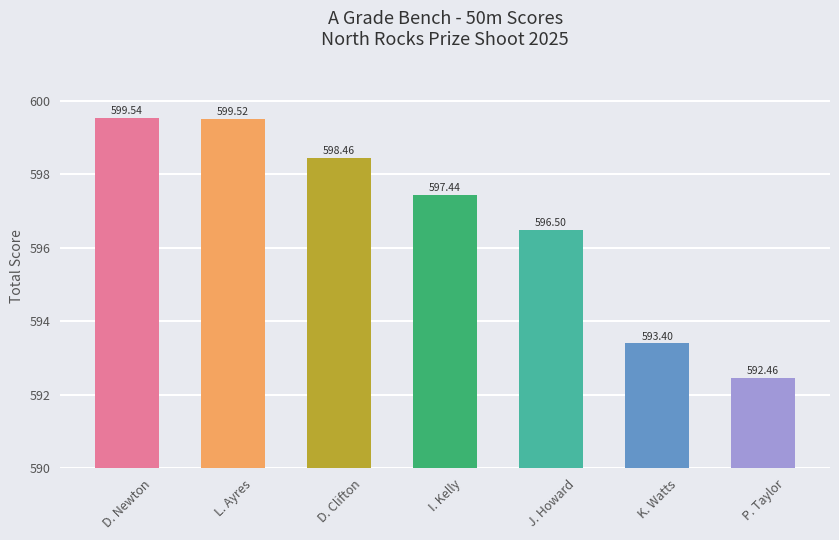

Reading right to left, list all the values displayed in this chart.

P. Taylor=592.5	K. Watts=593.4	J. Howard=596.5	I. Kelly=597.4	D. Clifton=598.5	L. Ayres=599.5	D. Newton=599.5